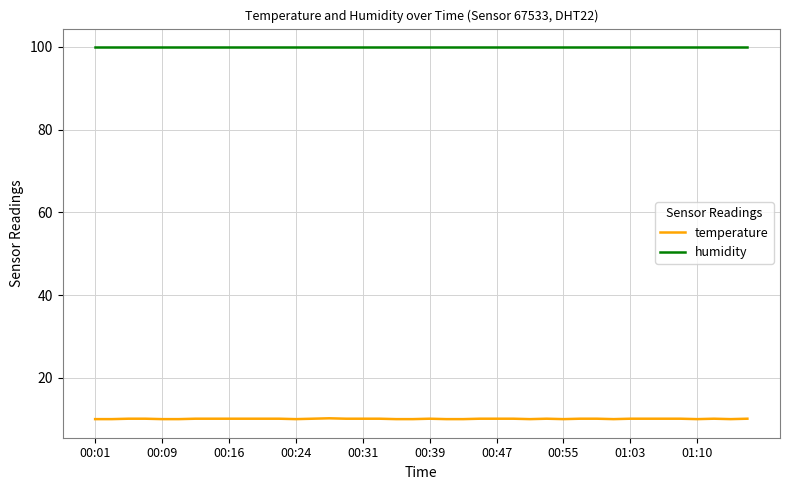

True or false: temperature and humidity intersect in this chart.

False